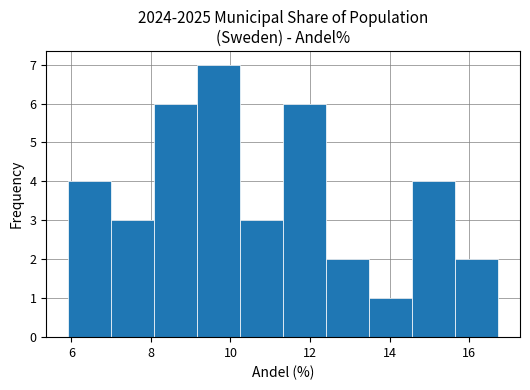

Over which range of the x-axis is the bar tallest?

9.2 to 10.2